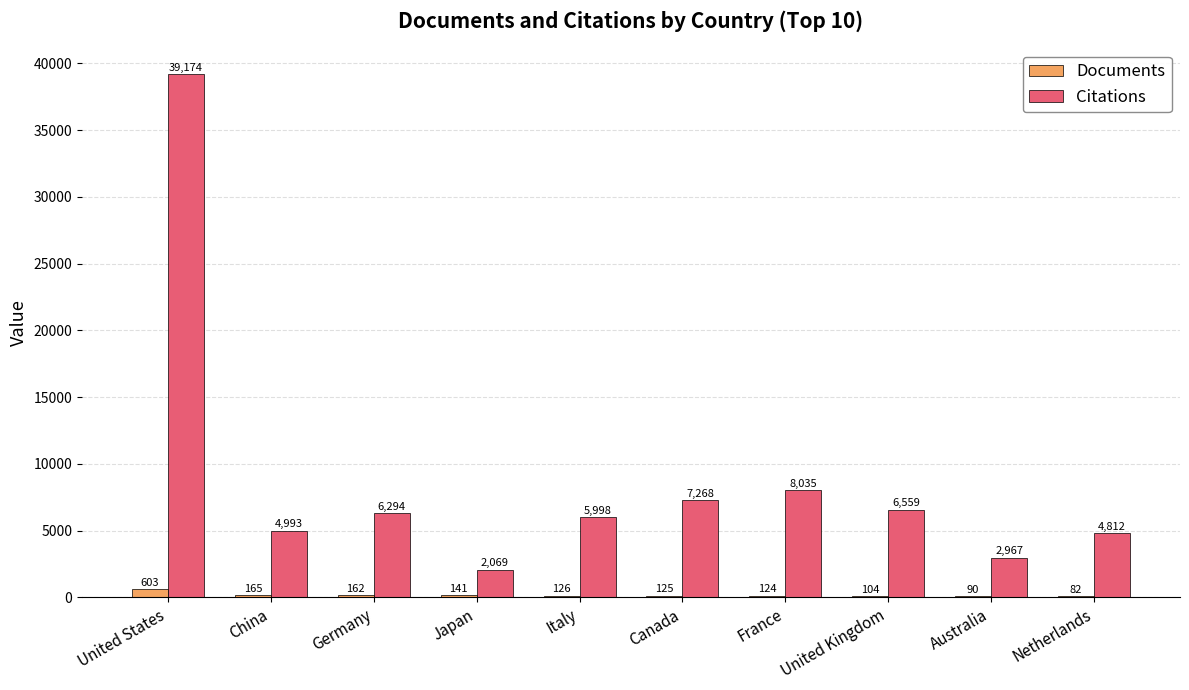

Reading left to right, list all the values displayed in this chart.

Documents: United States=603	China=165	Germany=162	Japan=141	Italy=126	Canada=125	France=124	United Kingdom=104	Australia=90	Netherlands=82
Citations: United States=39174	China=4993	Germany=6294	Japan=2069	Italy=5998	Canada=7268	France=8035	United Kingdom=6559	Australia=2967	Netherlands=4812